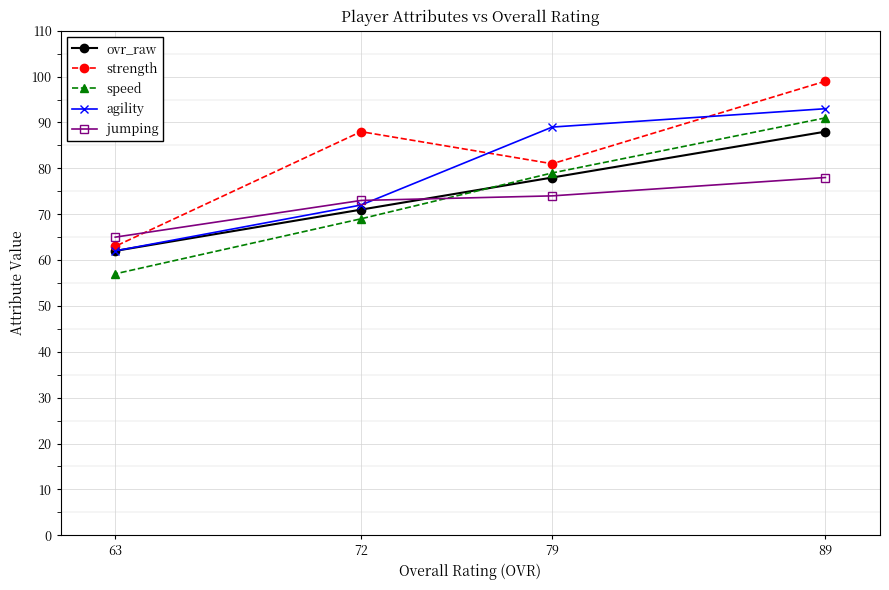

Reading left to right, what are all the values shown in this chart?

ovr_raw: 63=62	72=71	79=78	89=88
strength: 63=63	72=88	79=81	89=99
speed: 63=57	72=69	79=79	89=91
agility: 63=62	72=72	79=89	89=93
jumping: 63=65	72=73	79=74	89=78